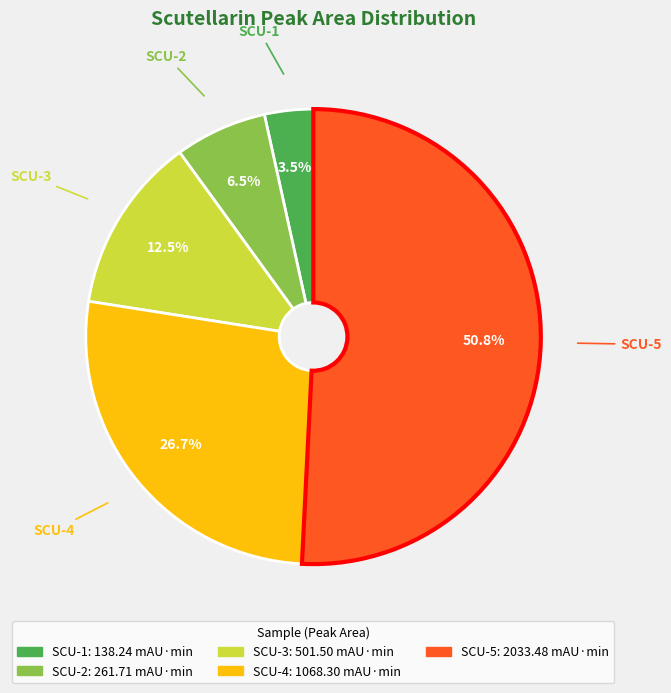

Is SCU-5 the majority of the pie?

Yes